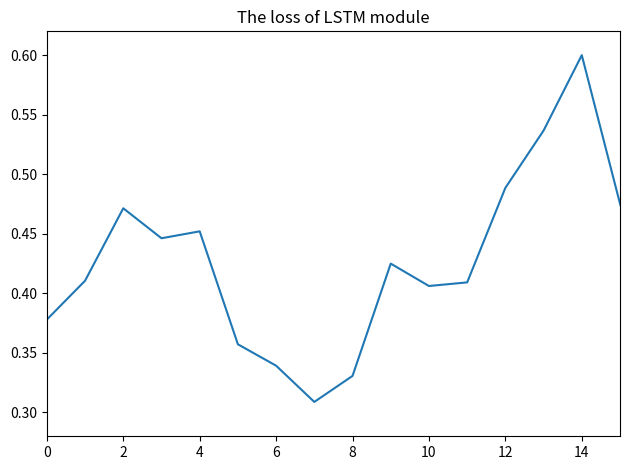

What is the difference between the second highest and second lowest values?

0.2